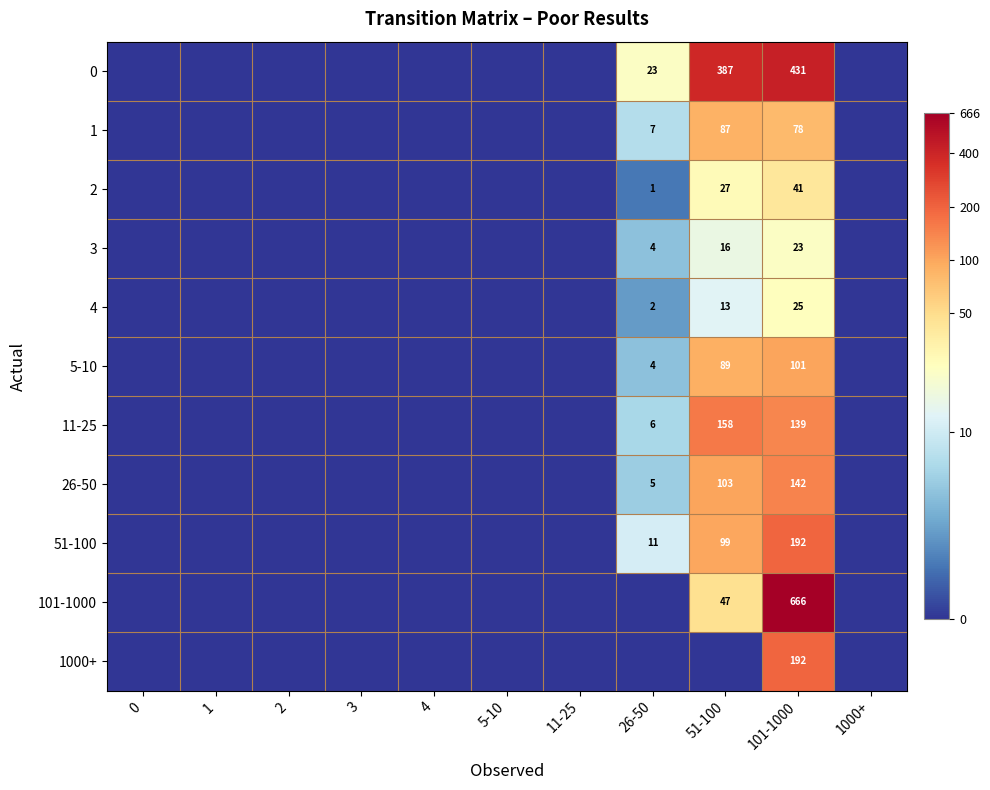

The value of 101-1000 at 51-100 is 47. True or false?

True